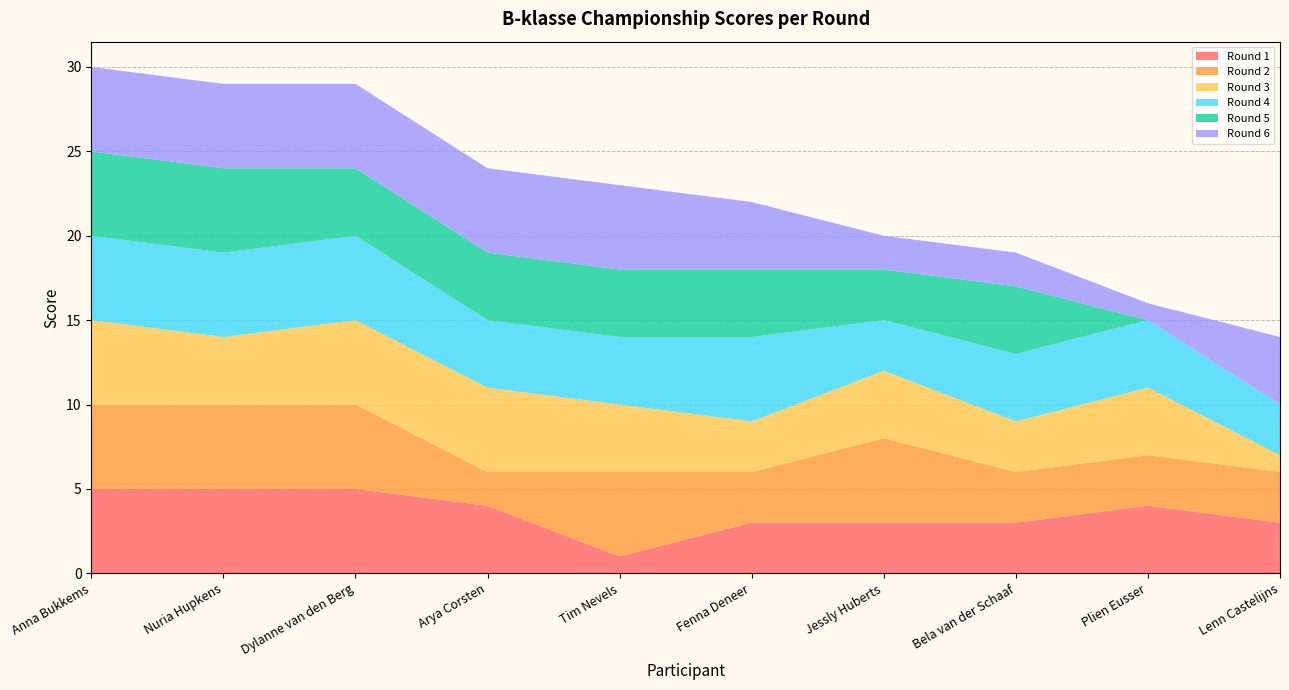

Reading left to right, what are all the values shown in this chart?

Round 1: Anna Bukkems=5	Nuria Hupkens=5	Dylanne van den Berg=5	Arya Corsten=4	Tim Nevels=1	Fenna Deneer=3	Jessly Huberts=3	Bela van der Schaaf=3	Plien Eusser=4	Lenn Castelijns=3
Round 2: Anna Bukkems=5	Nuria Hupkens=5	Dylanne van den Berg=5	Arya Corsten=2	Tim Nevels=5	Fenna Deneer=3	Jessly Huberts=5	Bela van der Schaaf=3	Plien Eusser=3	Lenn Castelijns=3
Round 3: Anna Bukkems=5	Nuria Hupkens=4	Dylanne van den Berg=5	Arya Corsten=5	Tim Nevels=4	Fenna Deneer=3	Jessly Huberts=4	Bela van der Schaaf=3	Plien Eusser=4	Lenn Castelijns=1
Round 4: Anna Bukkems=5	Nuria Hupkens=5	Dylanne van den Berg=5	Arya Corsten=4	Tim Nevels=4	Fenna Deneer=5	Jessly Huberts=3	Bela van der Schaaf=4	Plien Eusser=4	Lenn Castelijns=3
Round 5: Anna Bukkems=5	Nuria Hupkens=5	Dylanne van den Berg=4	Arya Corsten=4	Tim Nevels=4	Fenna Deneer=4	Jessly Huberts=3	Bela van der Schaaf=4	Plien Eusser=0	Lenn Castelijns=0
Round 6: Anna Bukkems=5	Nuria Hupkens=5	Dylanne van den Berg=5	Arya Corsten=5	Tim Nevels=5	Fenna Deneer=4	Jessly Huberts=2	Bela van der Schaaf=2	Plien Eusser=1	Lenn Castelijns=4